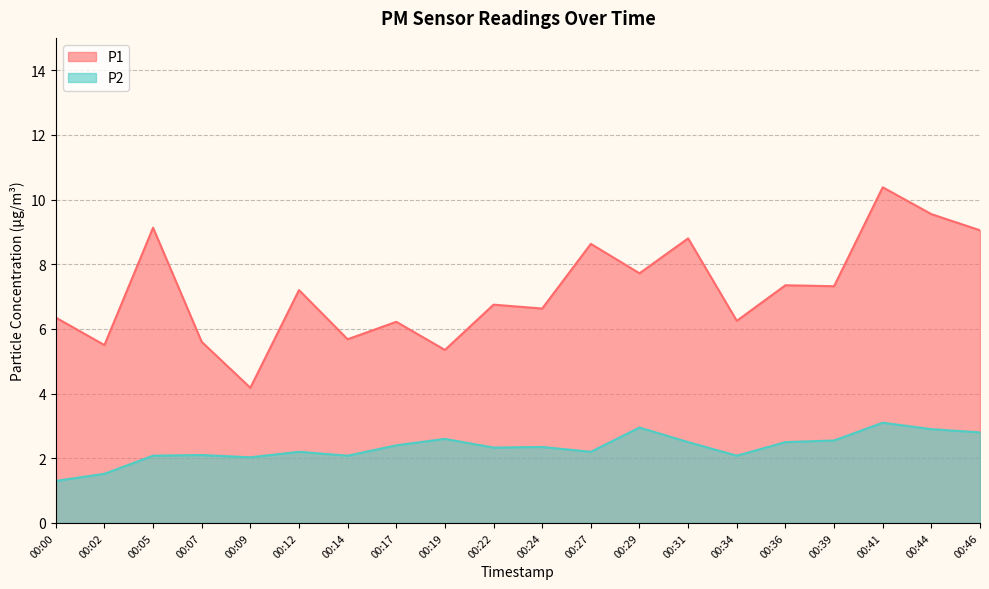

True or false: P2 and P1 cross at least once.

False